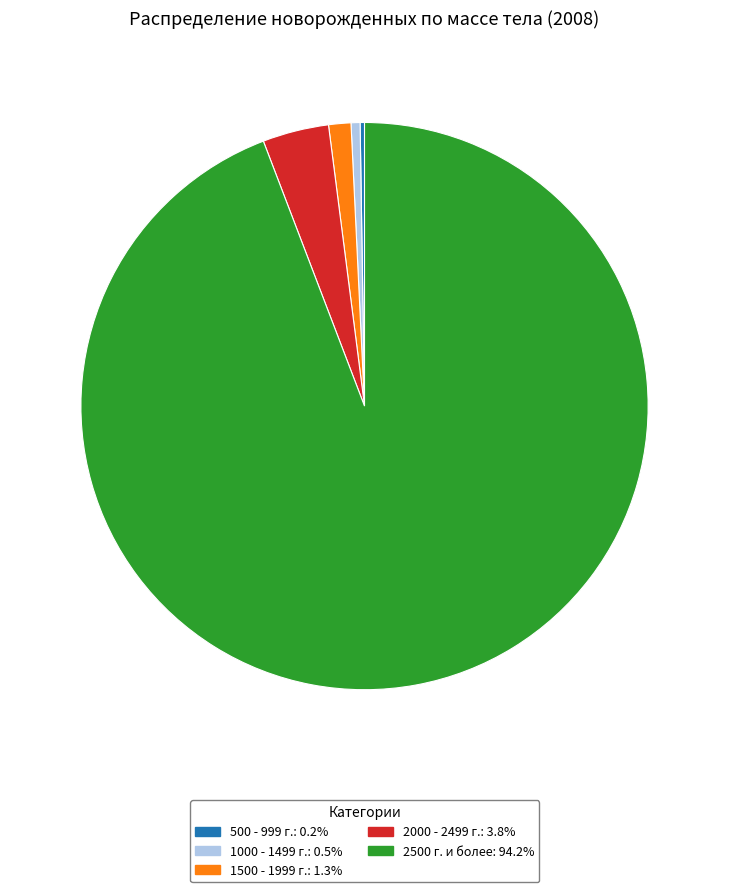

Is there a majority slice in this chart?

Yes